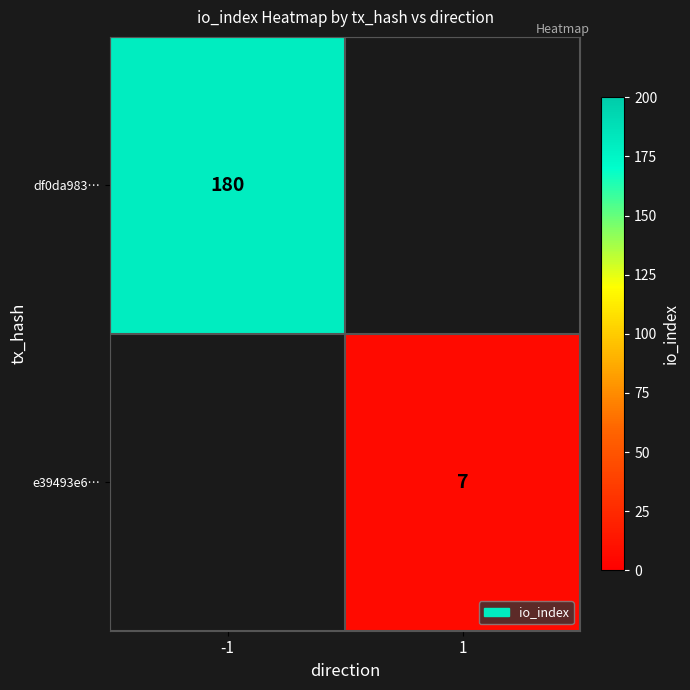

Is the value of df0da983… at -1 greater than the value of e39493e6… at 1?

Yes